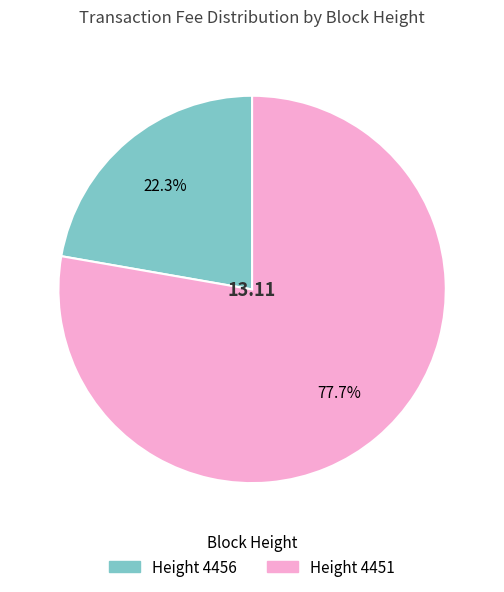

What is the total percentage of Height 4451 and Height 4456?

100.0%